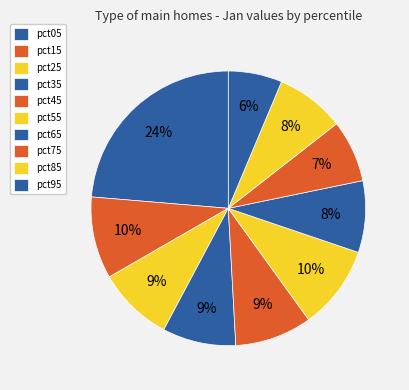

How many segments does this pie chart have?

10